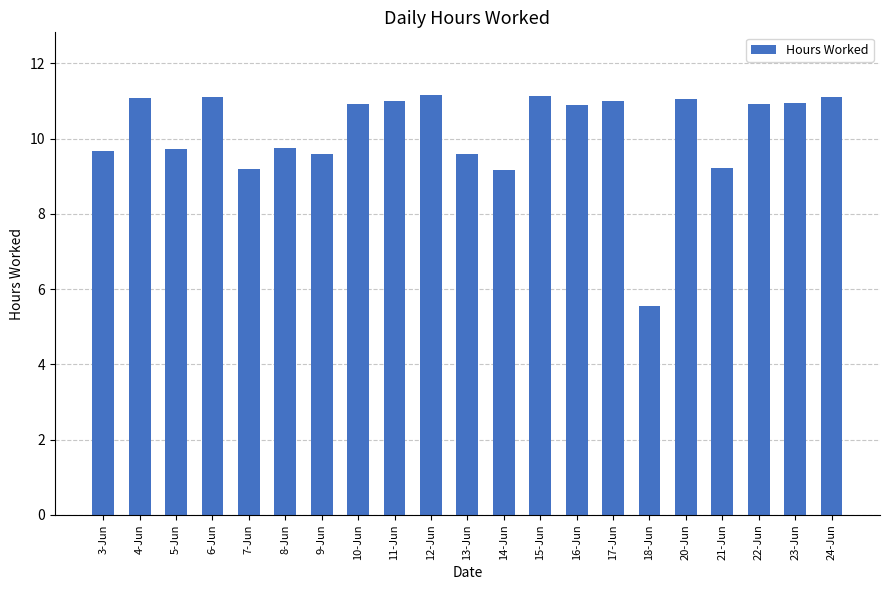

Which label corresponds to the smallest value in the chart?

18-Jun